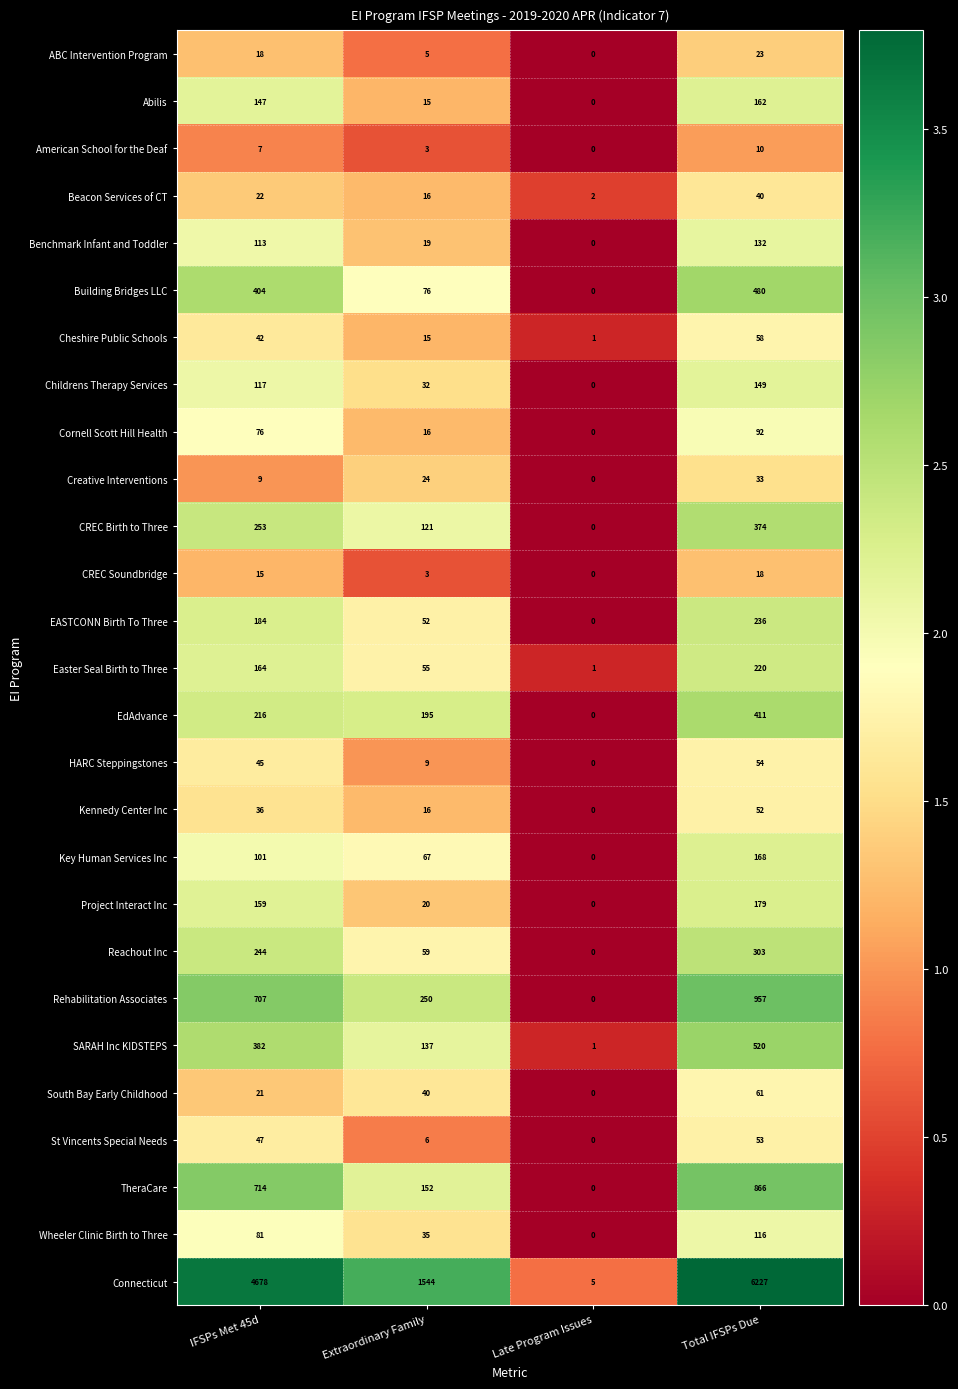

What is the approximate value of Cheshire Public Schools at IFSPs Met 45d, to the nearest 10?

40